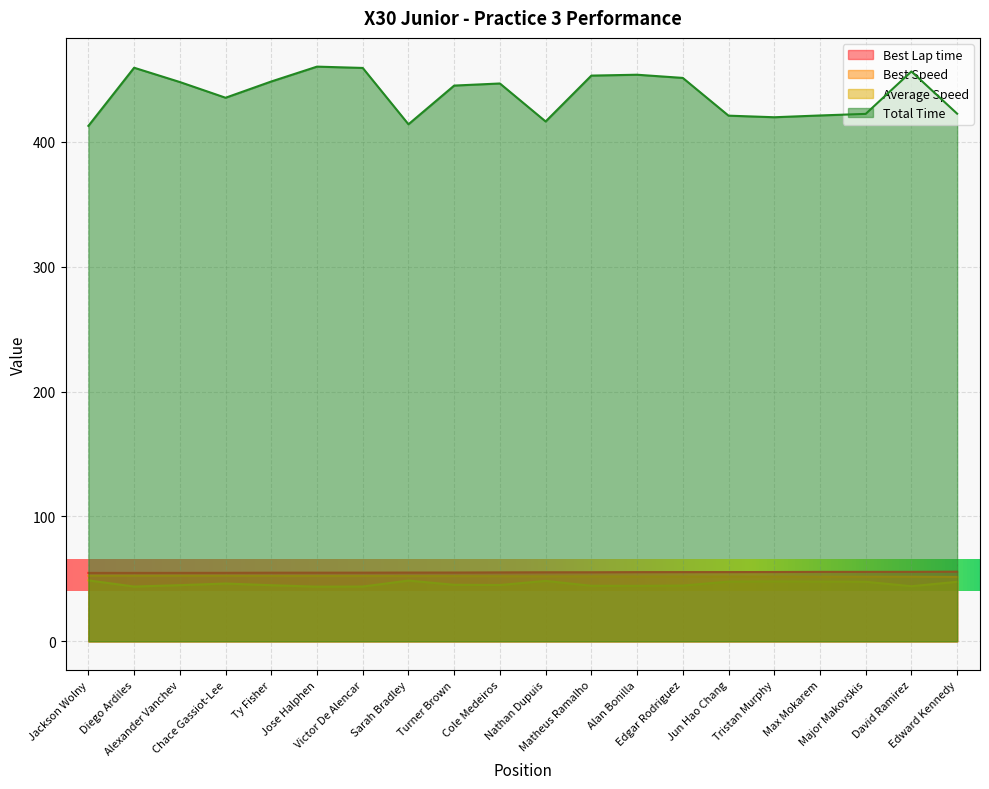

Which series has the largest total across all categories?

Total Time